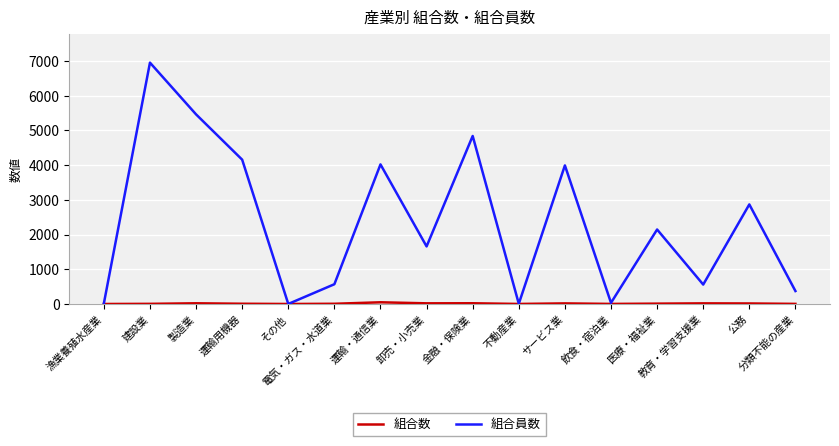

Which series has the largest range (max minus min)?

組合員数